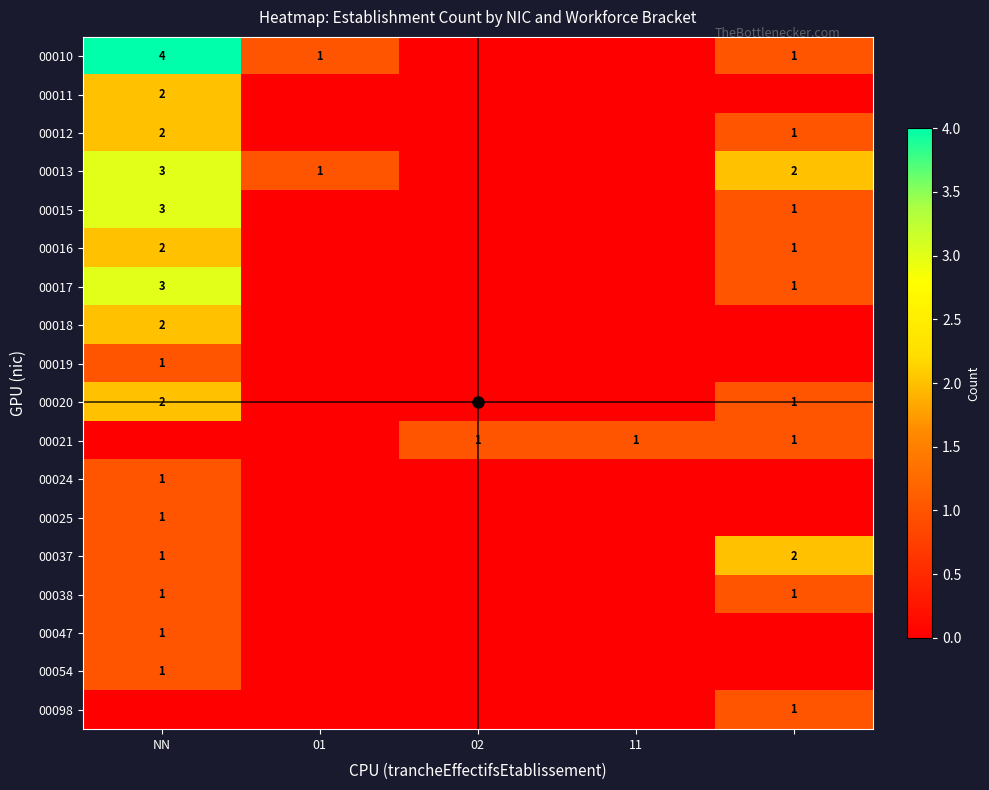

What is the difference between the maximum and minimum values in the 00021 series?

1